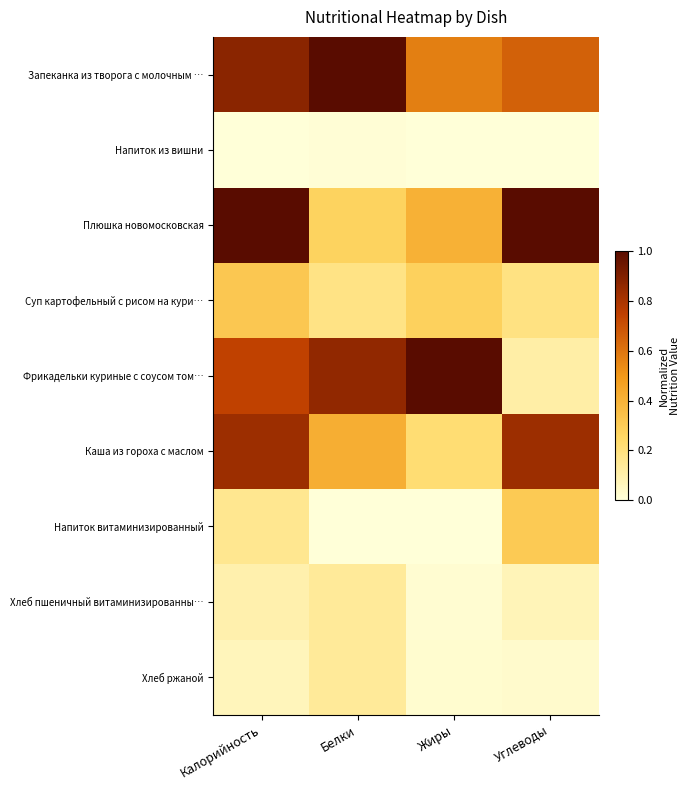

Between Белки and Жиры, which series saw the biggest shift?

Запеканка из творога с молочным …